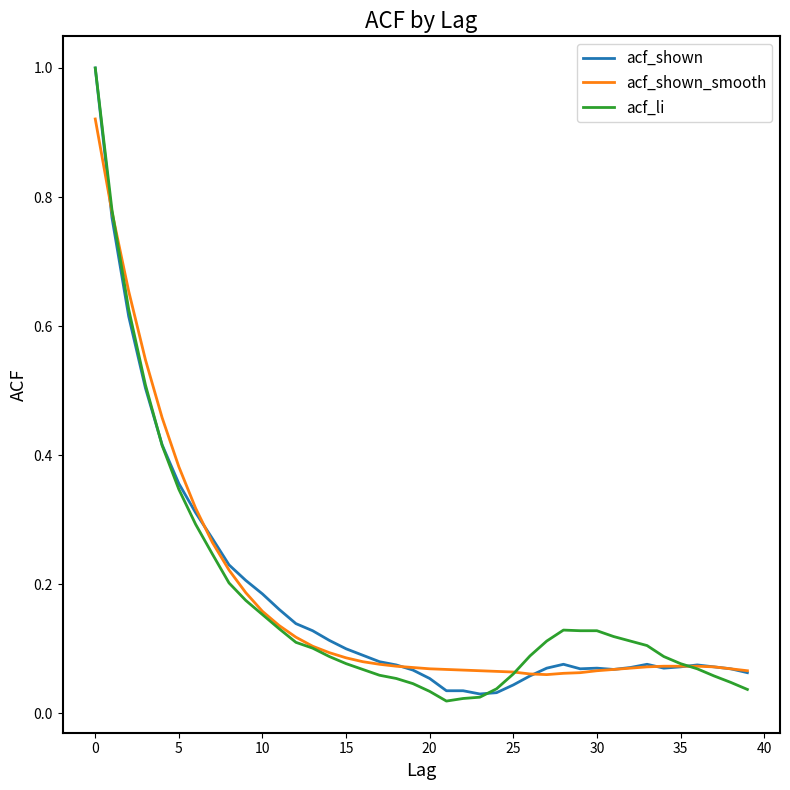

Does the chart have visible grid lines?

No